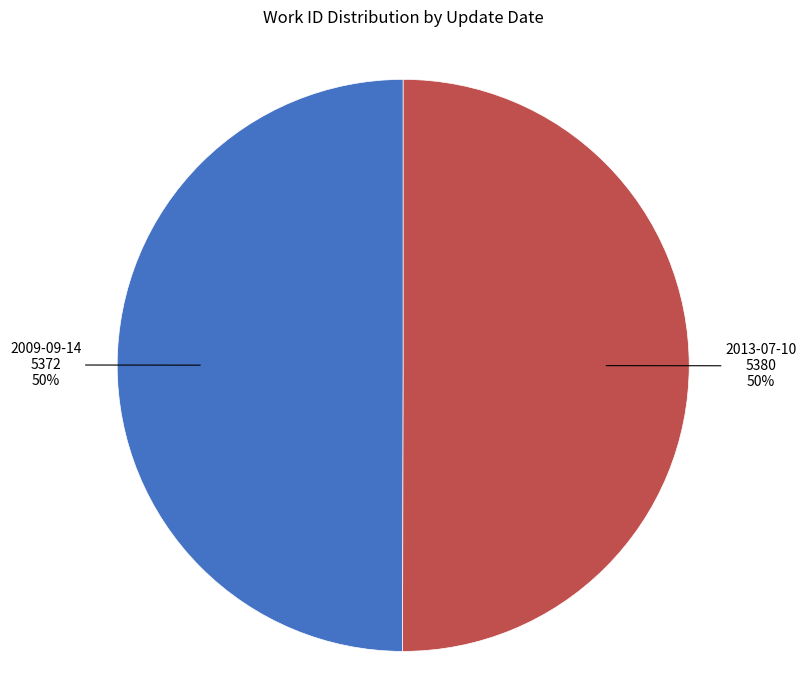

To the nearest percent, what percentage of the pie is 2009-09-14?

50%